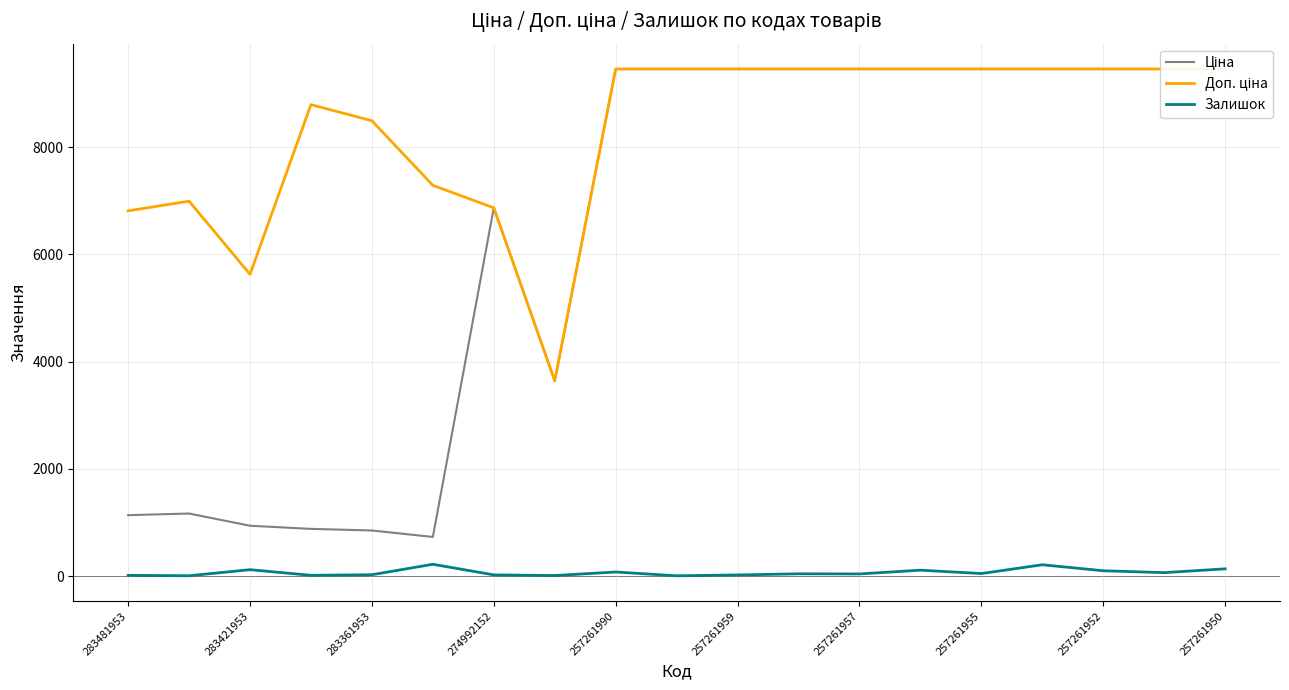

Is it true that Залишок equals 118 at 283421953?

True